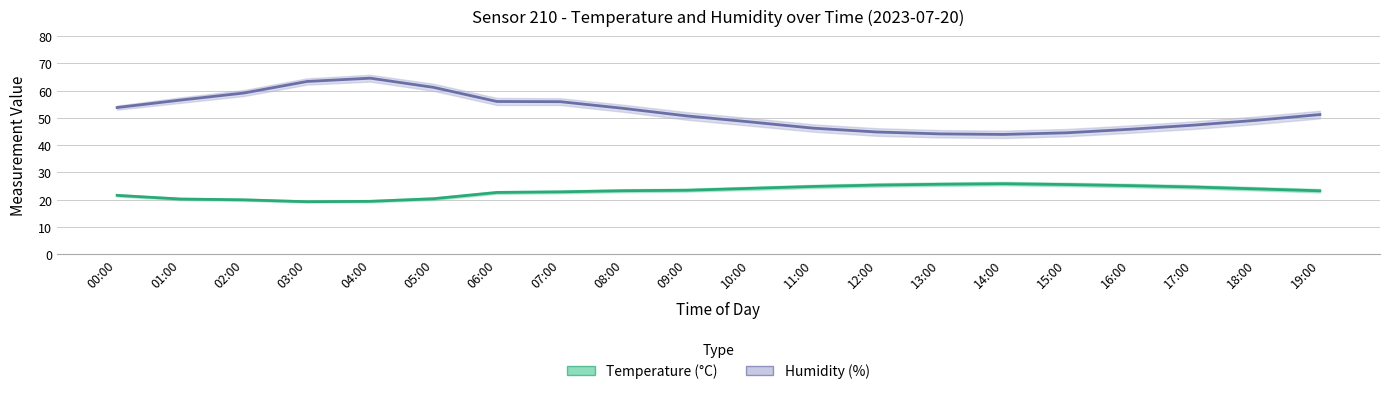

Which has a higher value, 16:00 or 03:00?

03:00